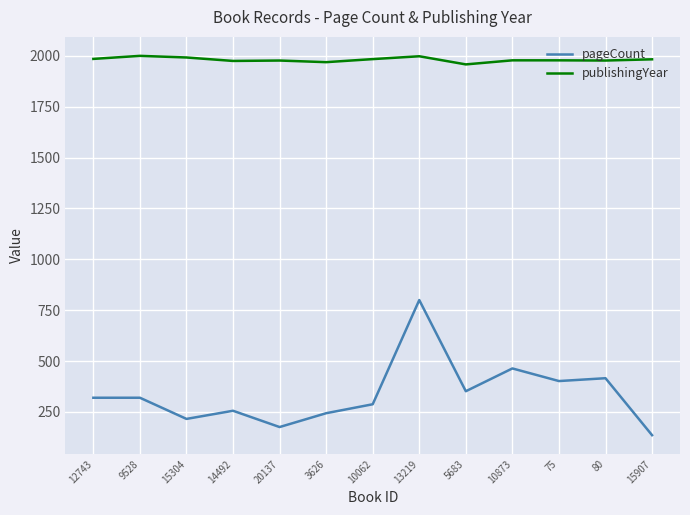

Is this an area chart (filled region under the line)?

No